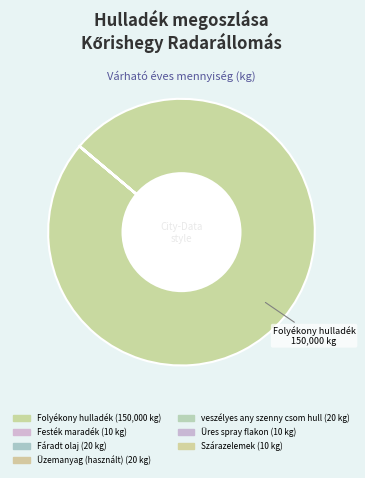

Does Üres spray flakon account for over 50% of the chart?

No